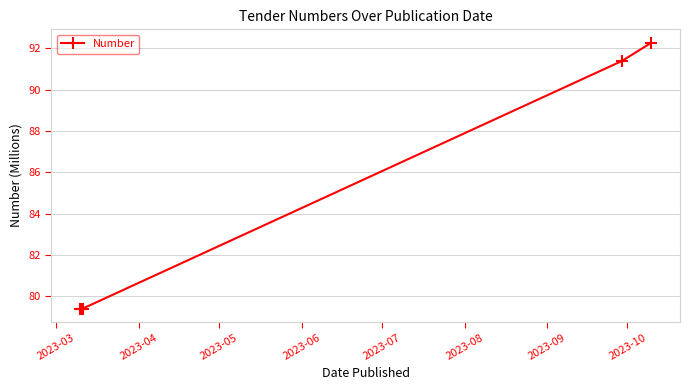

True or false: there are more than 2 points higher than both neighbors.

False